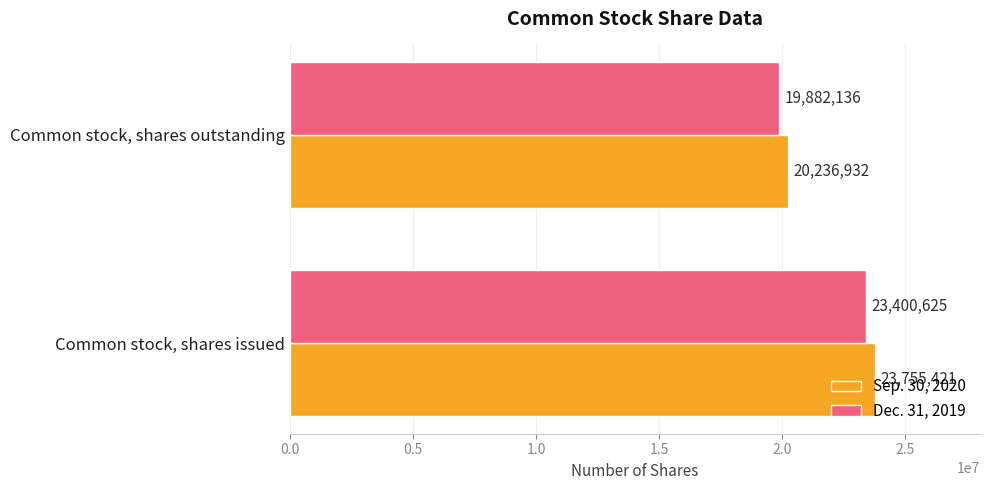

Read the Dec. 31, 2019 value at Common stock, shares outstanding.

19882136